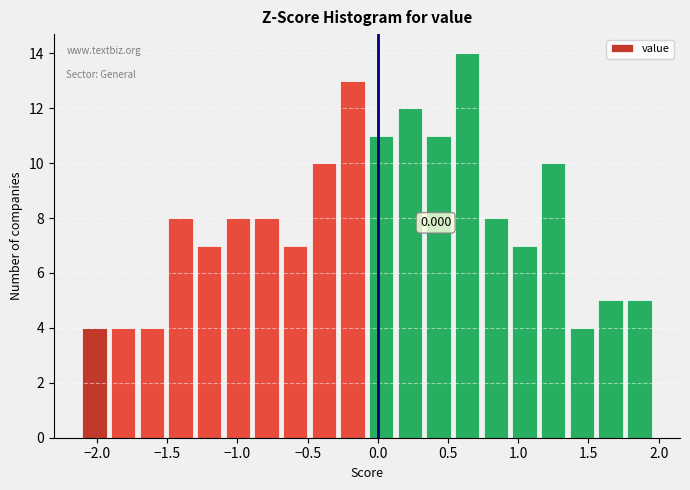

Over which range of the x-axis is the bar tallest?

0.55 to 0.75